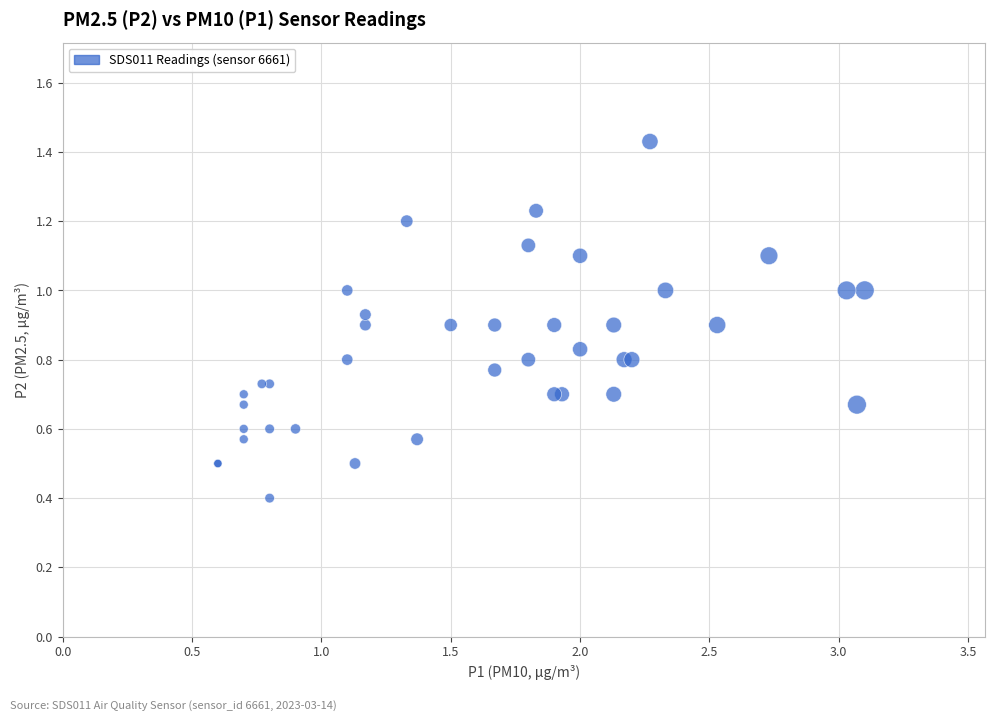

What Y value in the scatter plot is closest to 0?

0.4